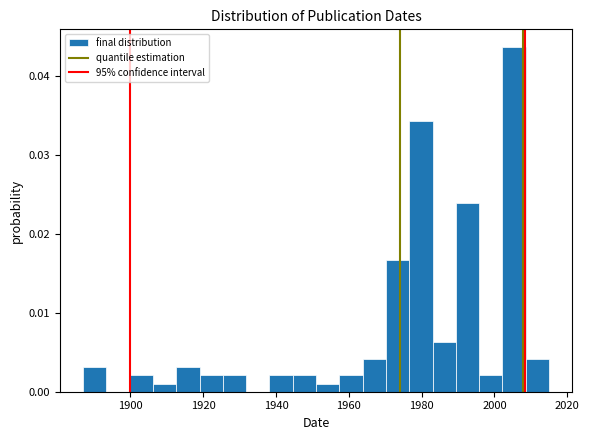

Read against the x-axis, roughly where is the centre of the tallest bar?

2006